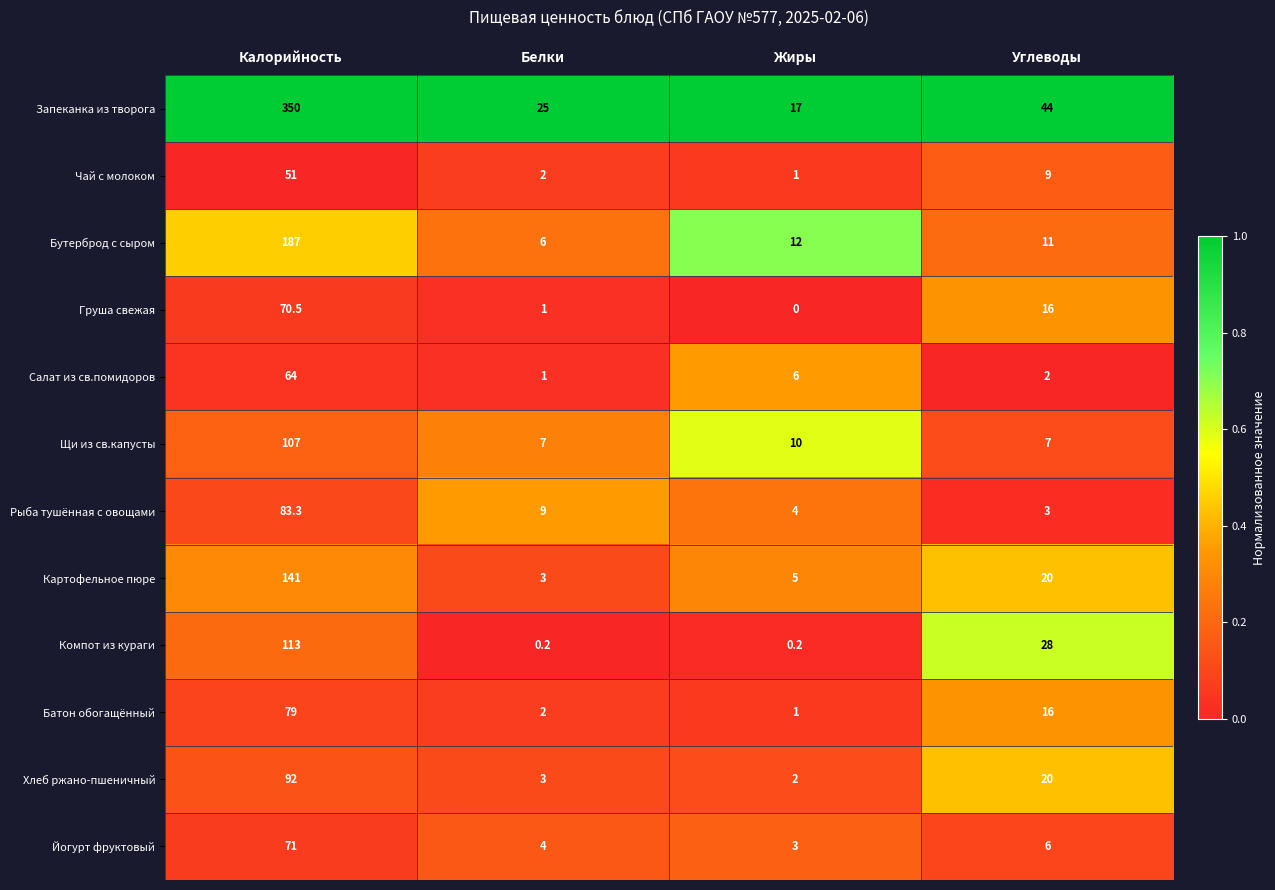

What is the sum of the Бутерброд с сыром values at Калорийность and Белки?

193.0